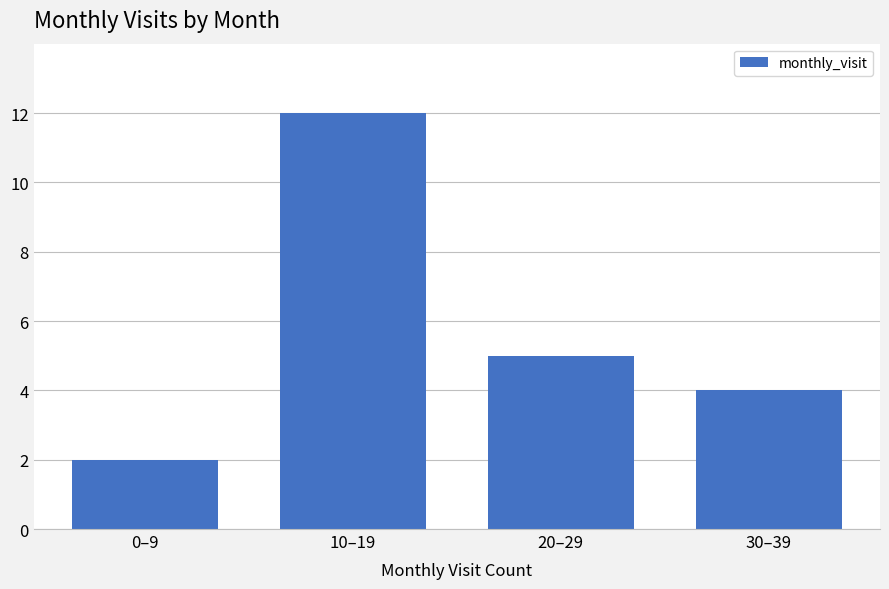

Reading left to right, transcribe all the data shown in this chart.

2	12	5	4